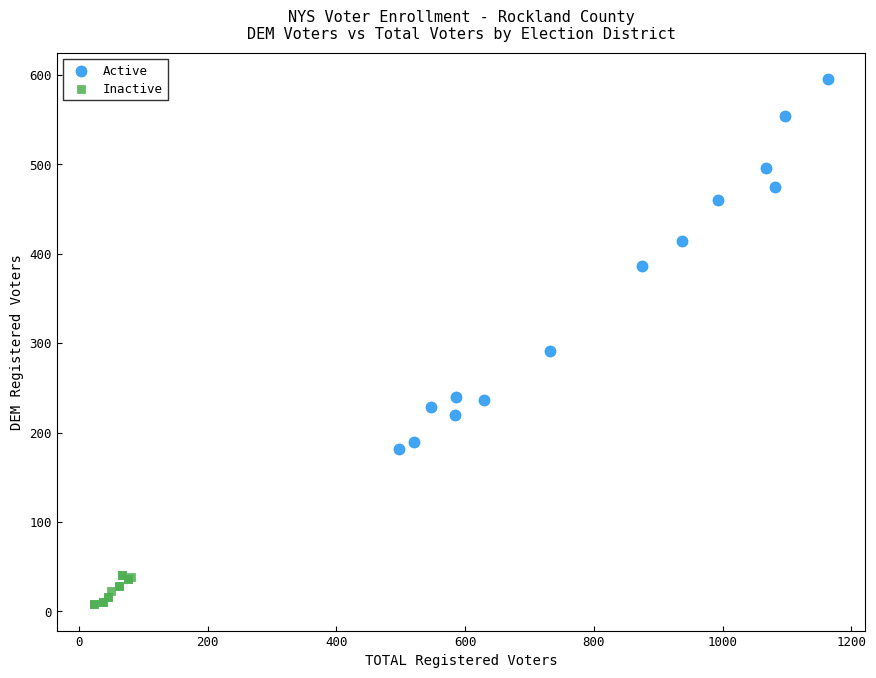

Which series has the widest spread of Y values?

Active